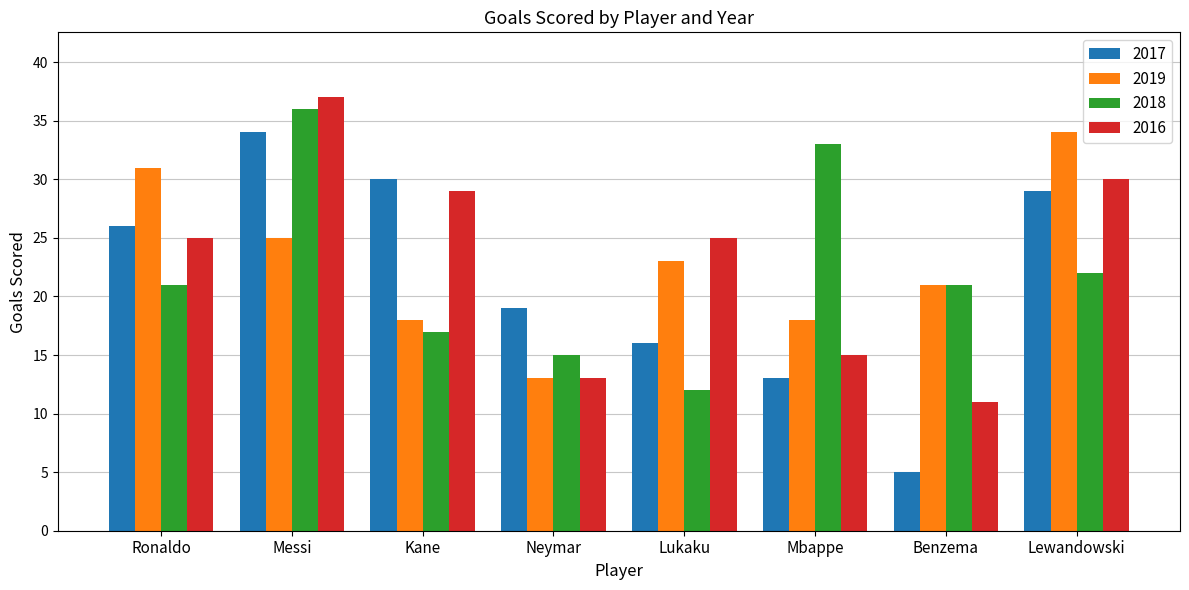

Reading right to left, list all the values displayed in this chart.

2017: 29	5	13	16	19	30	34	26
2019: 34	21	18	23	13	18	25	31
2018: 22	21	33	12	15	17	36	21
2016: 30	11	15	25	13	29	37	25